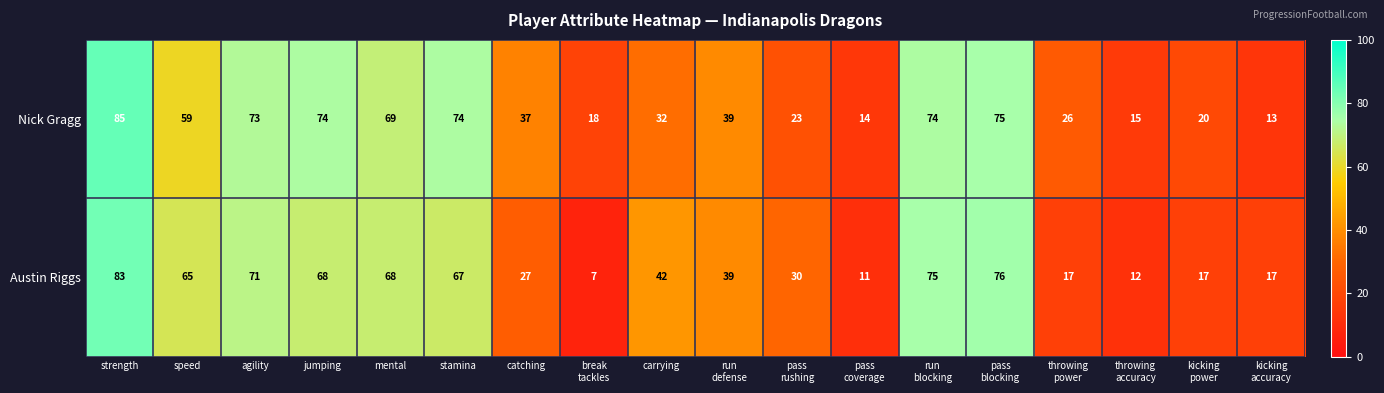

What is the average value of the Nick Gragg series?

46